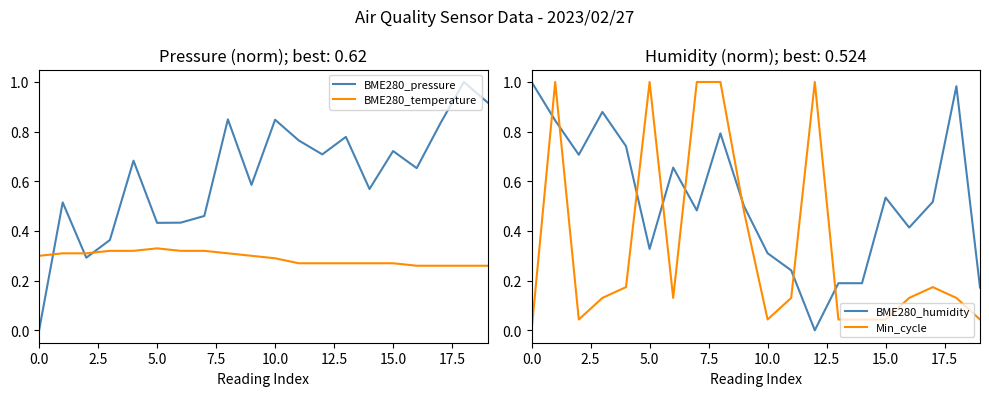

What is the greatest value displayed?

1.0